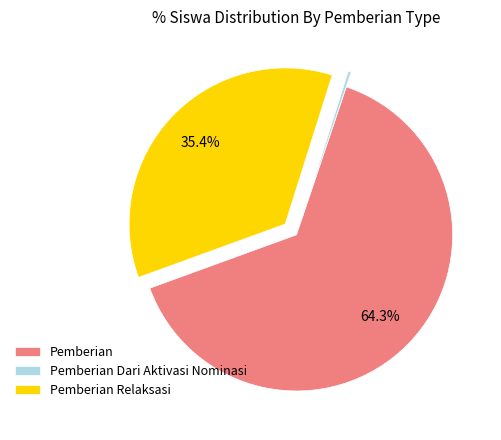

Between Pemberian and Pemberian Dari Aktivasi Nominasi, which is larger?

Pemberian